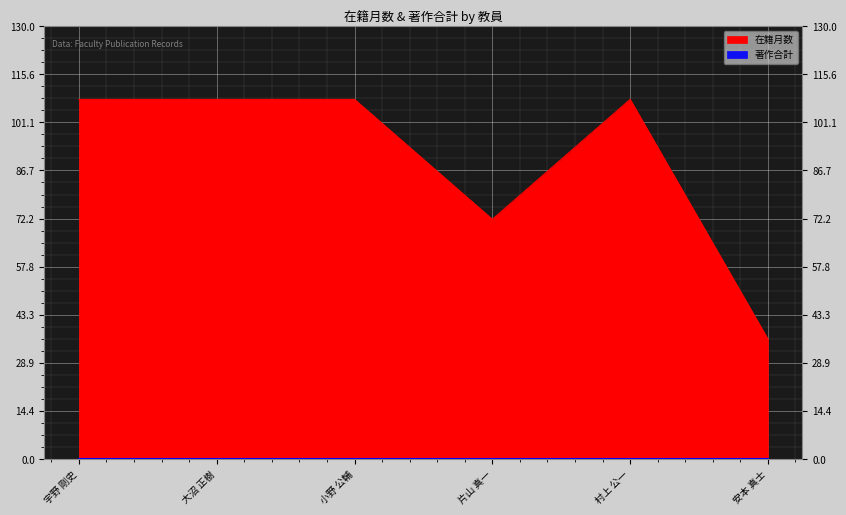

What position from the right is 大沼 正樹?

5